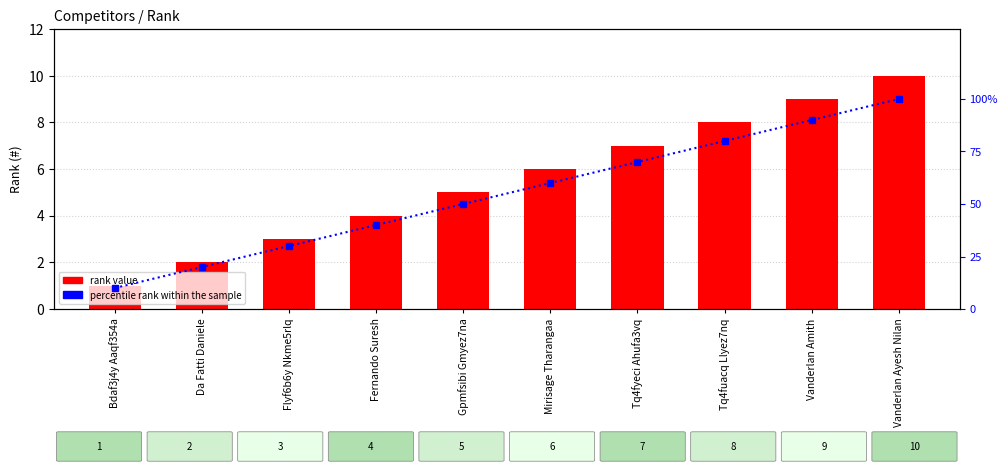

Read the rank value value at Da Fatti Daniele.

2